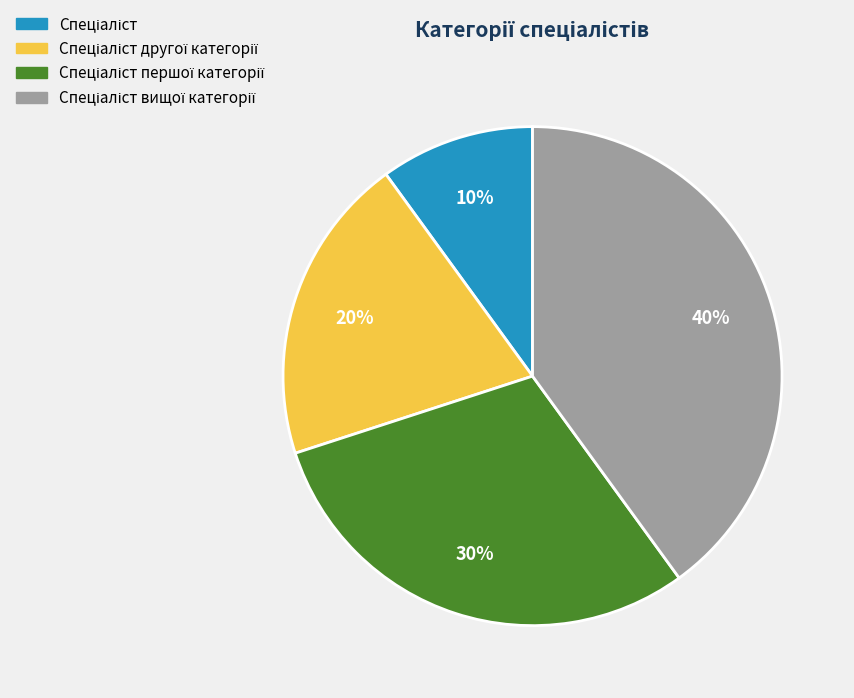

Is there a majority slice in this chart?

No